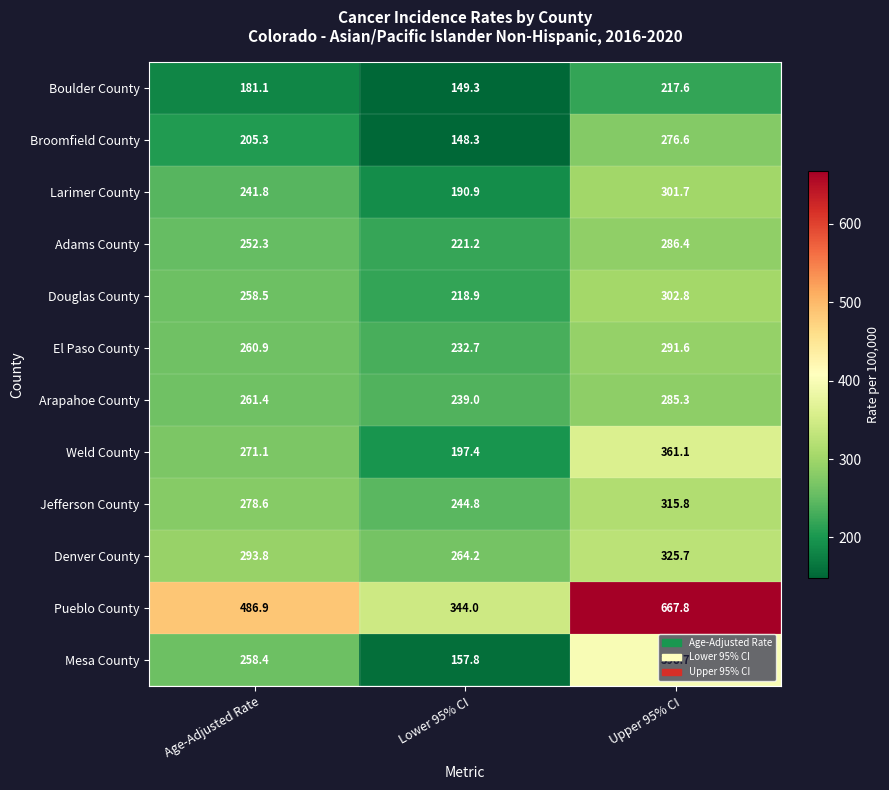

How many data points in Adams County are above 252?

2